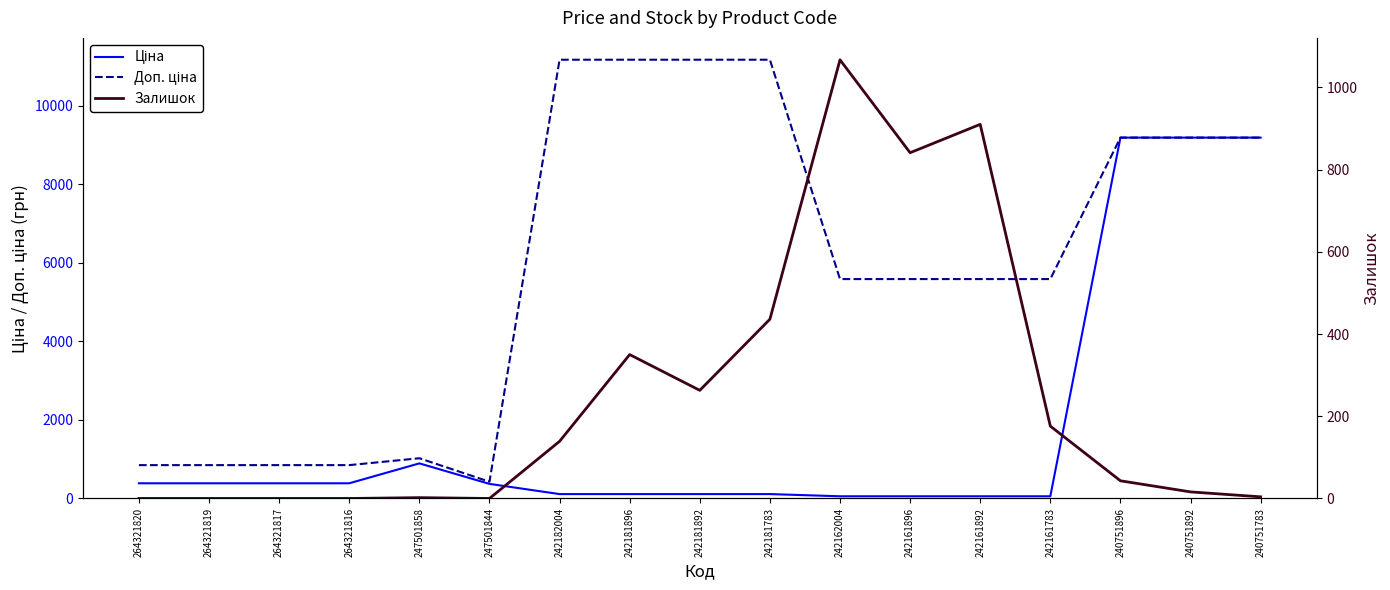

How many data points does each series have?

17